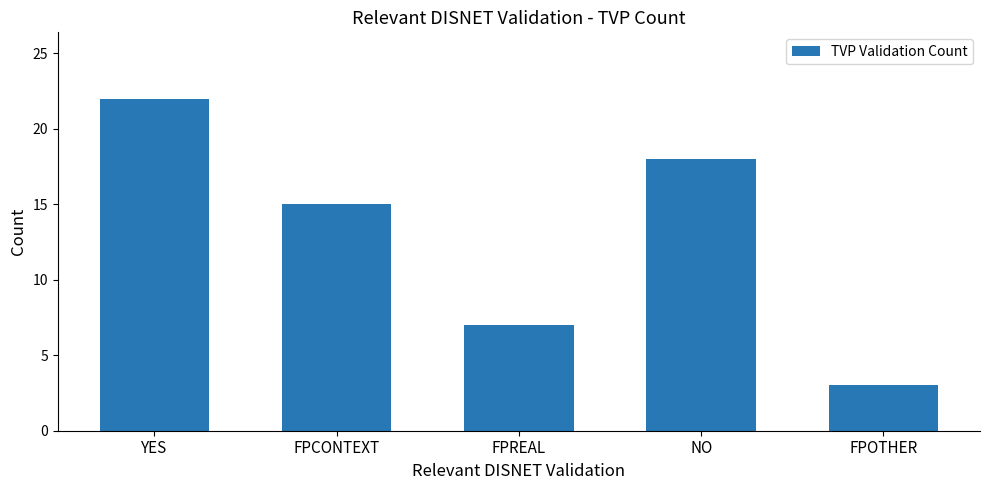

What is the label of the 4th bar from the left?

NO